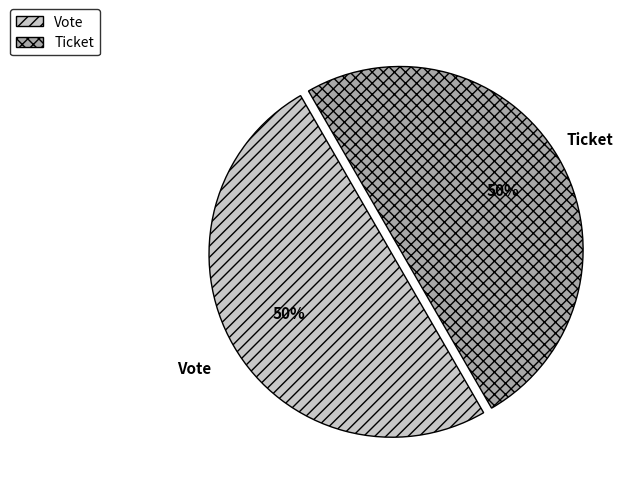

Approximately how many times larger is the value at Vote compared to Ticket?

1.0